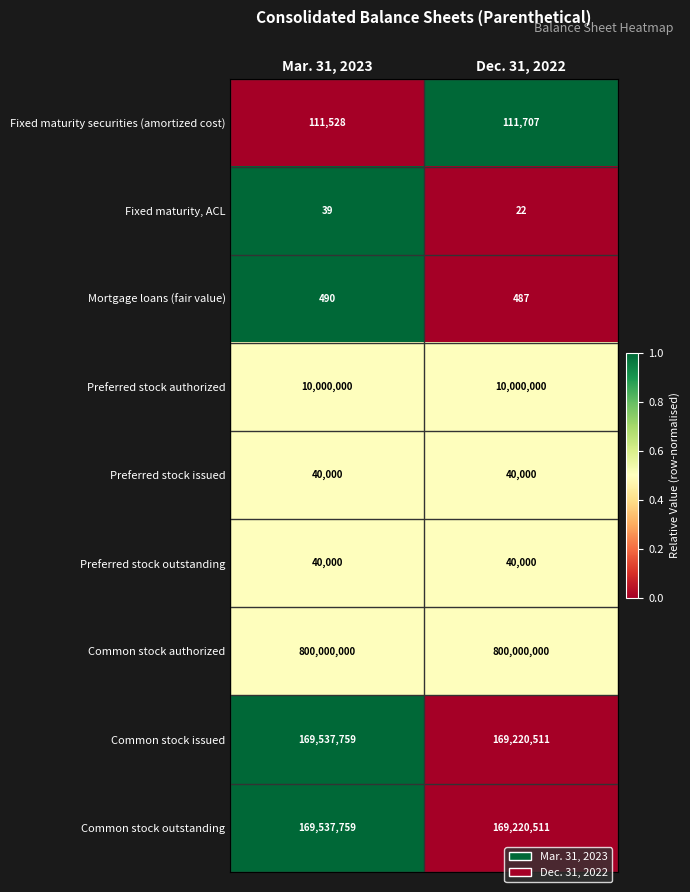

What is the spread (max minus min) of values at Mar. 31, 2023?

799999961